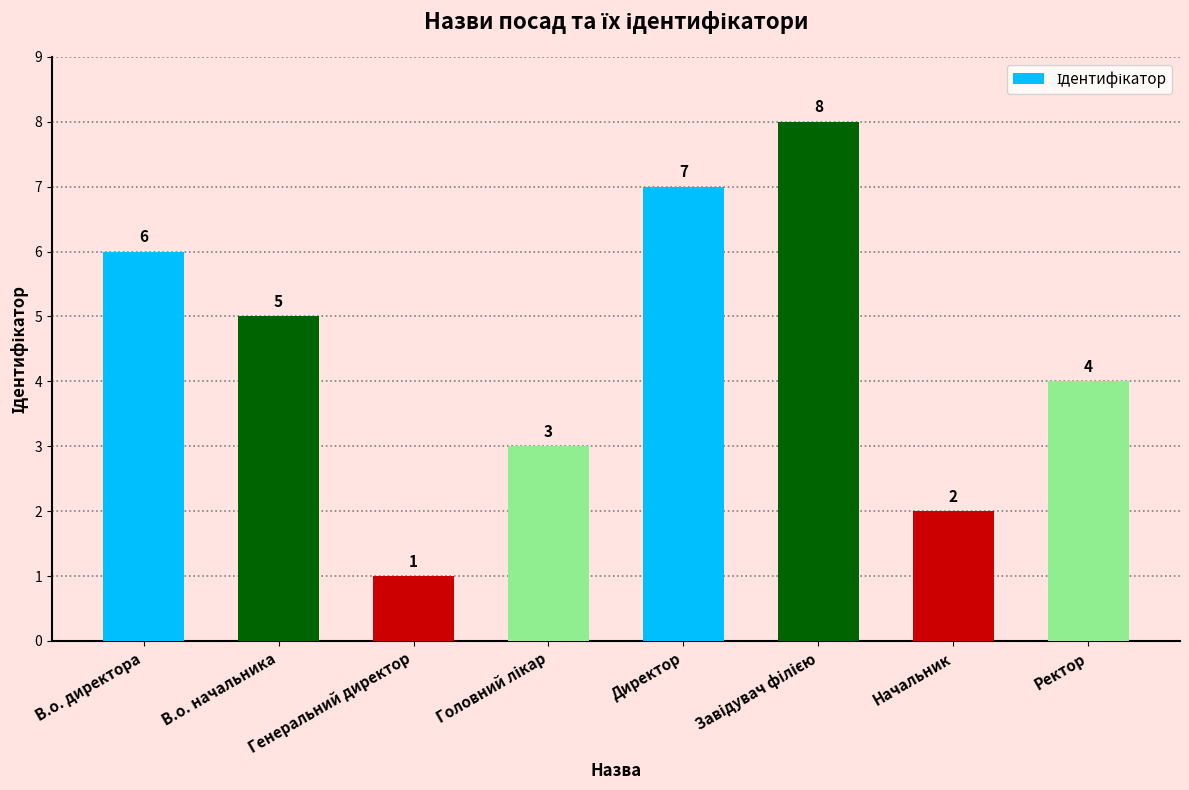

At which category does the chart reach its minimum across all series?

Генеральний директор